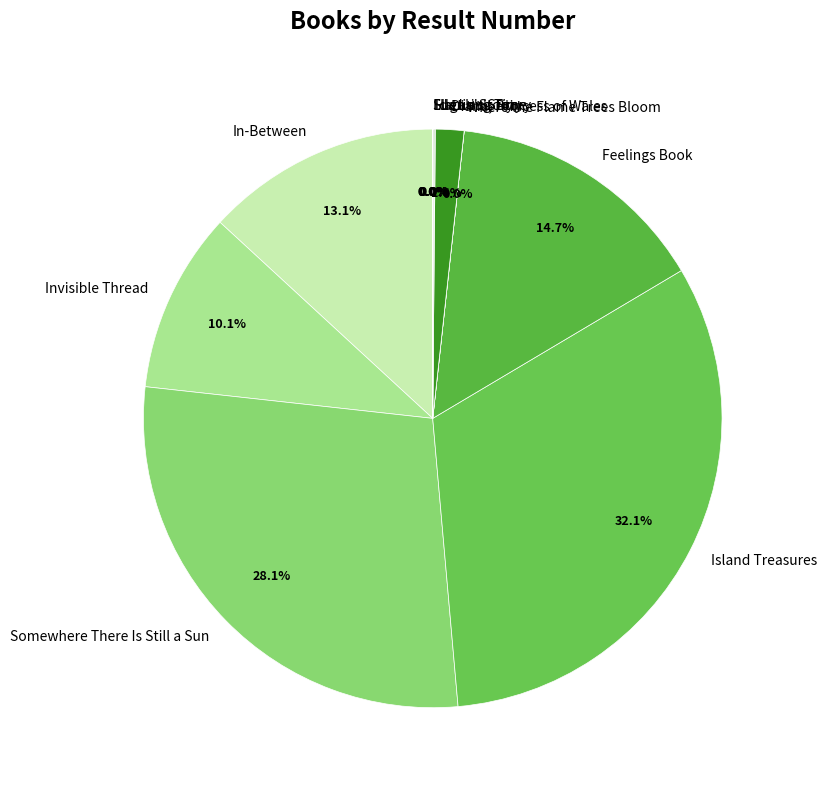

Is there a majority slice in this chart?

No